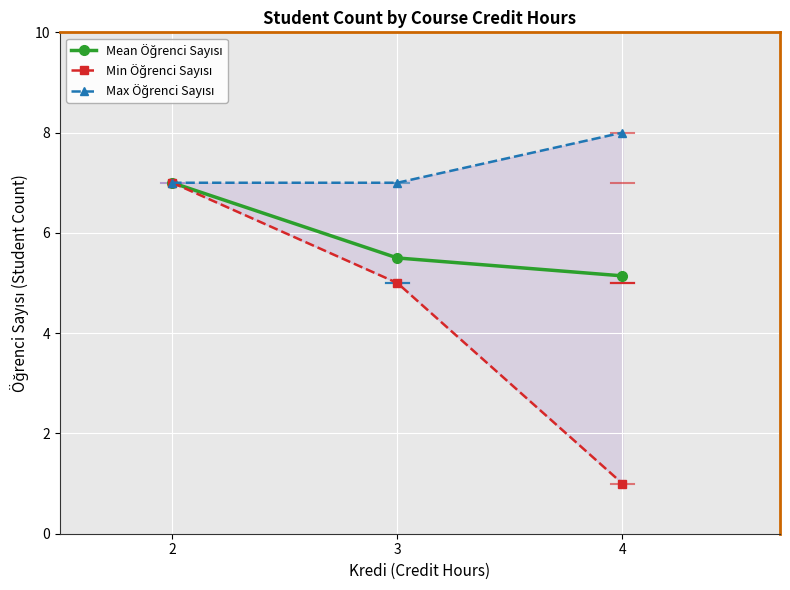

Which series has the widest spread of values?

Min Öğrenci Sayısı